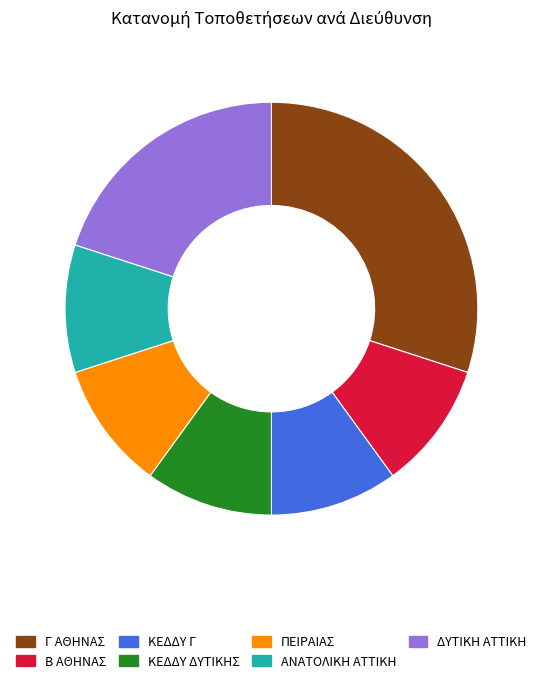

Between ΑΝΑΤΟΛΙΚΗ ΑΤΤΙΚΗ and Γ ΑΘΗΝΑΣ, which is larger?

Γ ΑΘΗΝΑΣ